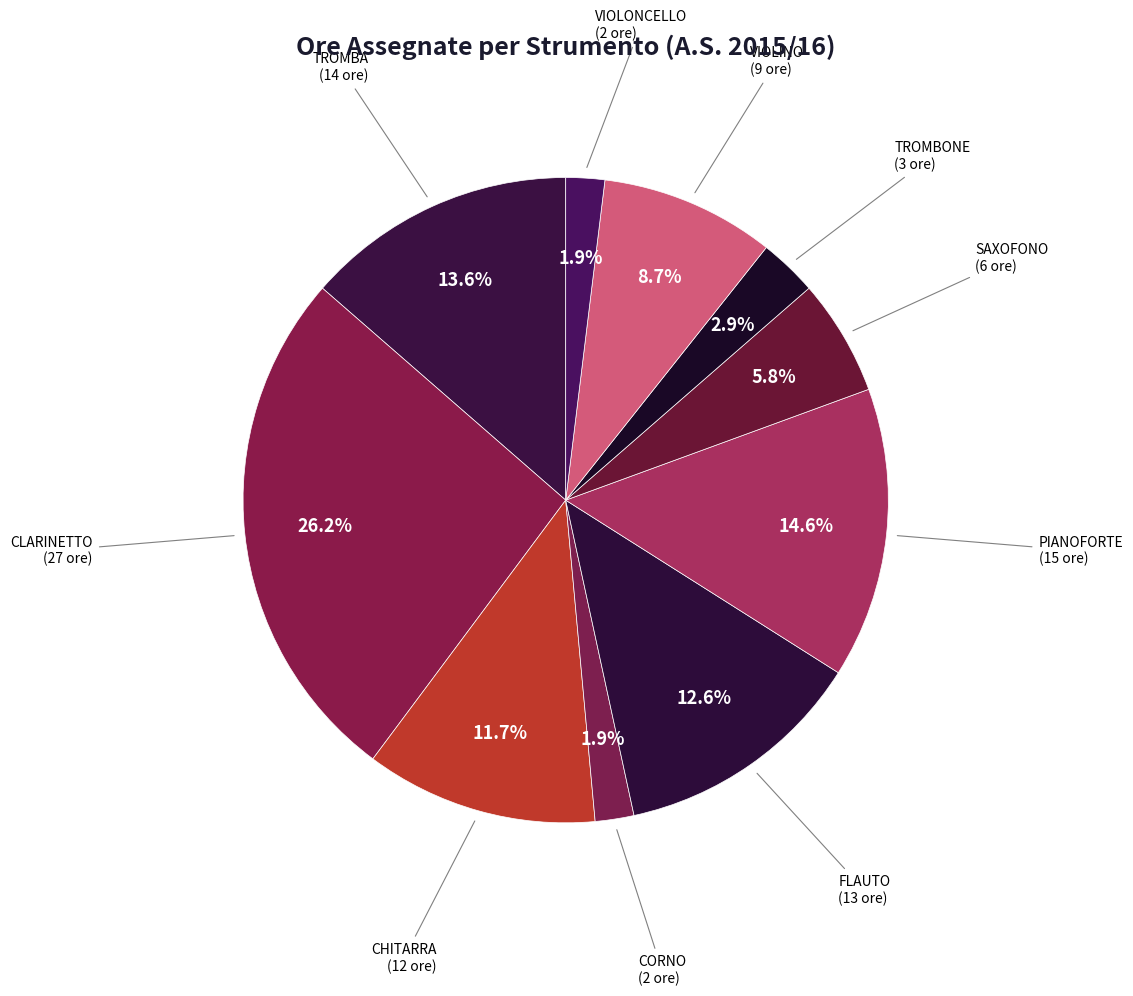

Does CORNO represent more than half of the total?

No